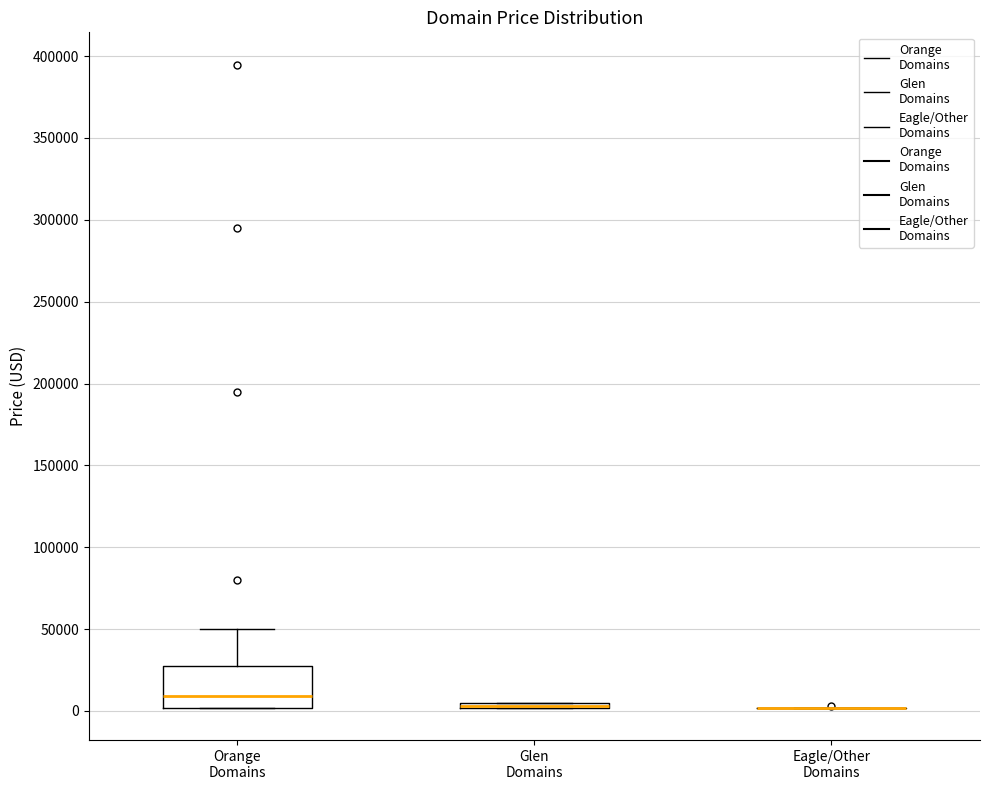

Where does the median line of the box for Orange Domains sit on the y-axis? The values are not printed on the chart, so give them approximately, as read against the axis.

10000